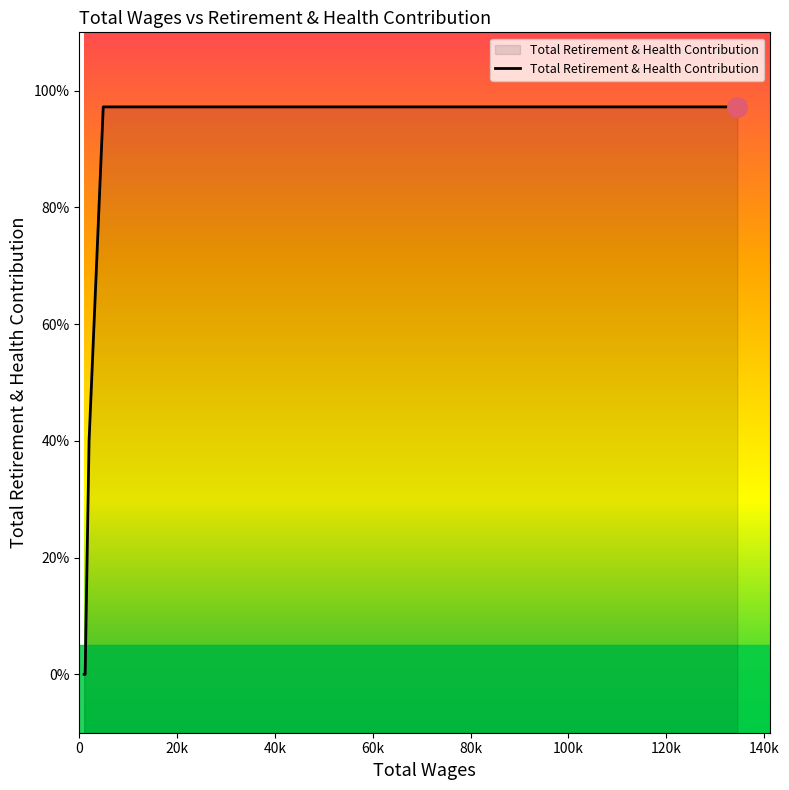

Does the chart display data point markers on the line(s)?

No